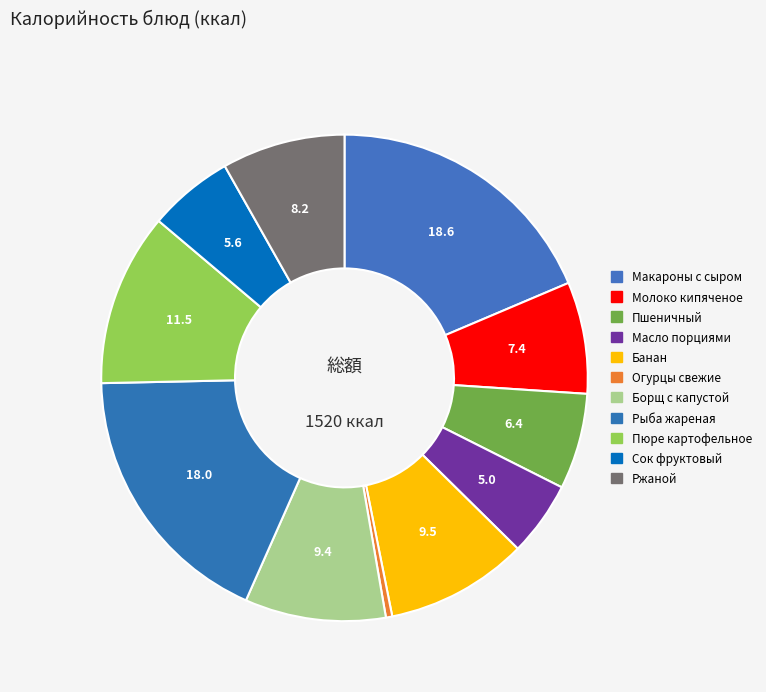

What percentage is the Молоко кипяченое slice, to the nearest percent?

7%